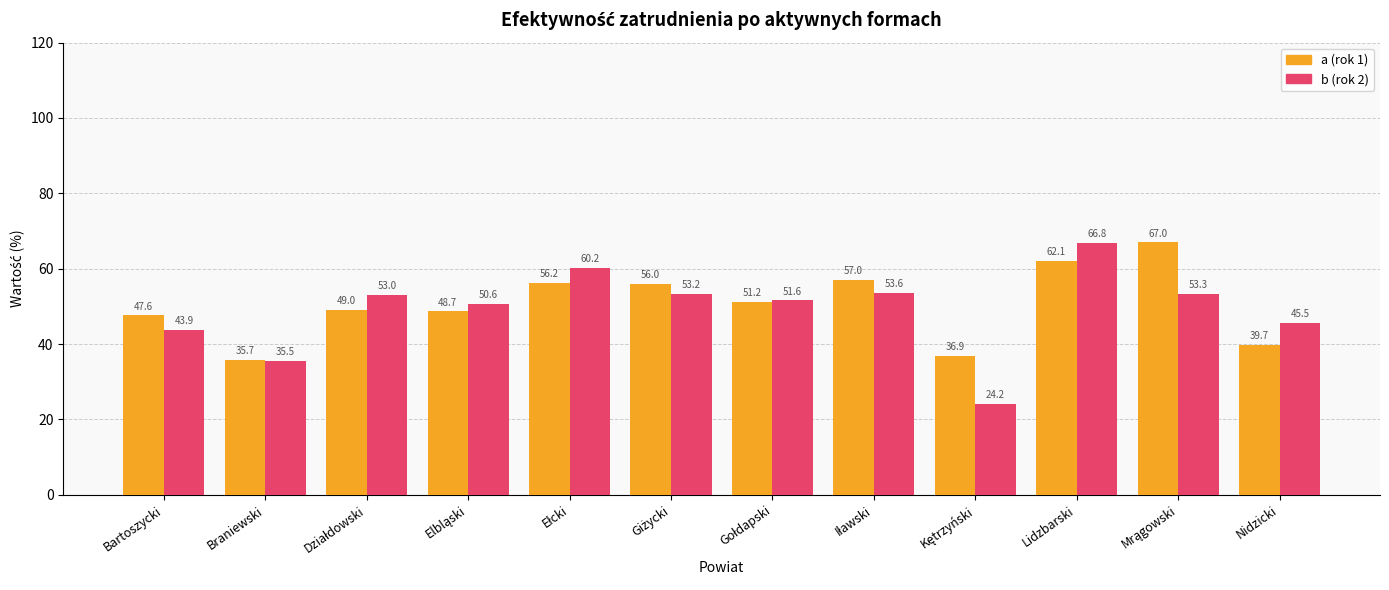

What is the maximum value shown in the chart?

67.0